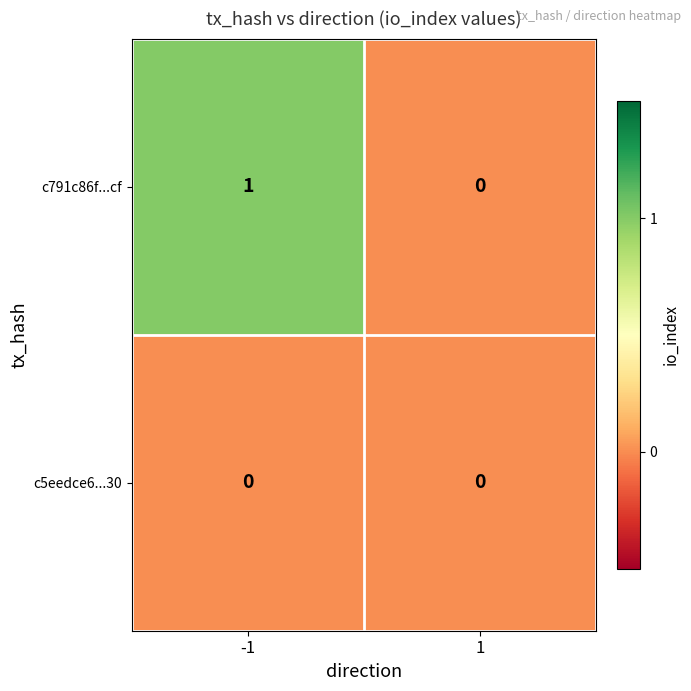

Rank the series by their maximum value, from lowest to highest.

c5eedce6...30, c791c86f...cf